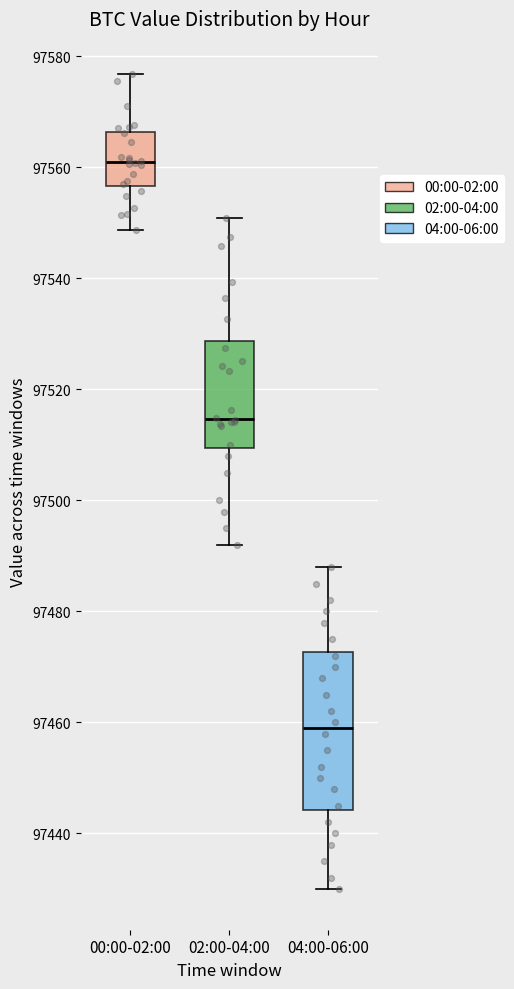

Reading left to right, transcribe this box plot: for each box, give where its median line is, the range the box spans, and where its two whiskers end, as read against the y-axis. The values are not printed on the chart, so give them approximately, as read against the axis.

00:00-02:00: median 97562, box 97556 to 97566, whiskers 97548 to 97576
02:00-04:00: median 97514, box 97510 to 97528, whiskers 97492 to 97550
04:00-06:00: median 97460, box 97444 to 97472, whiskers 97430 to 97488